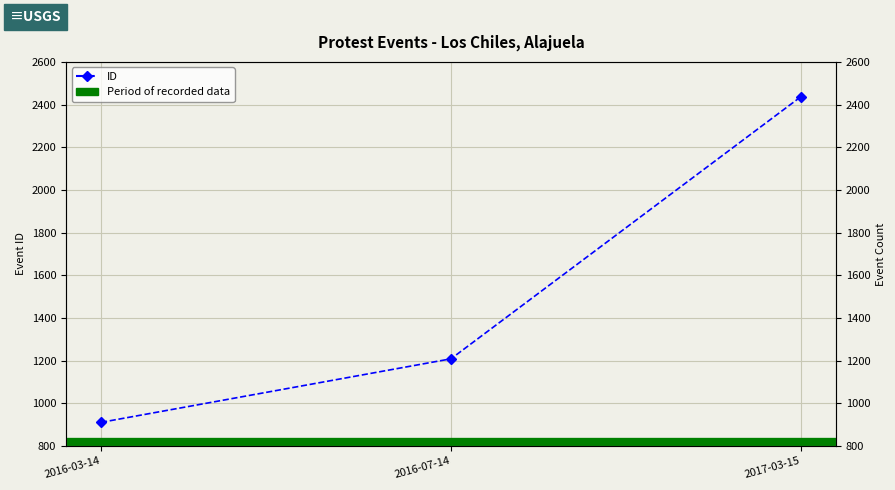

What is the change in value from 2016-03-14 to 2016-07-14?

+298